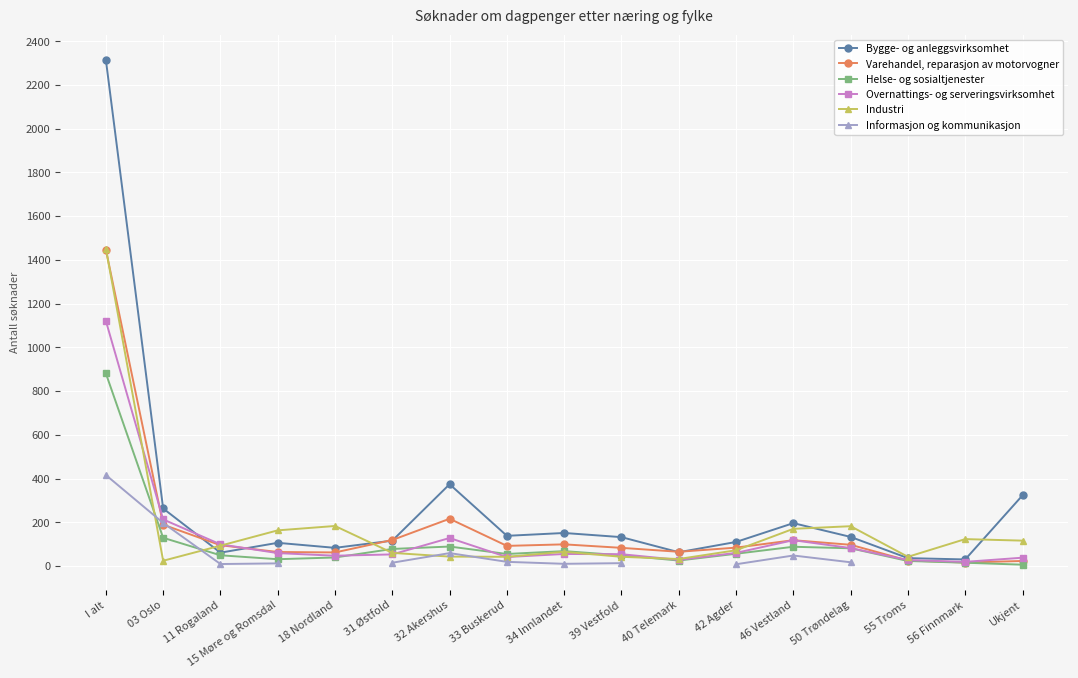

Read the Bygge- og anleggsvirksomhet value at I alt.

2315